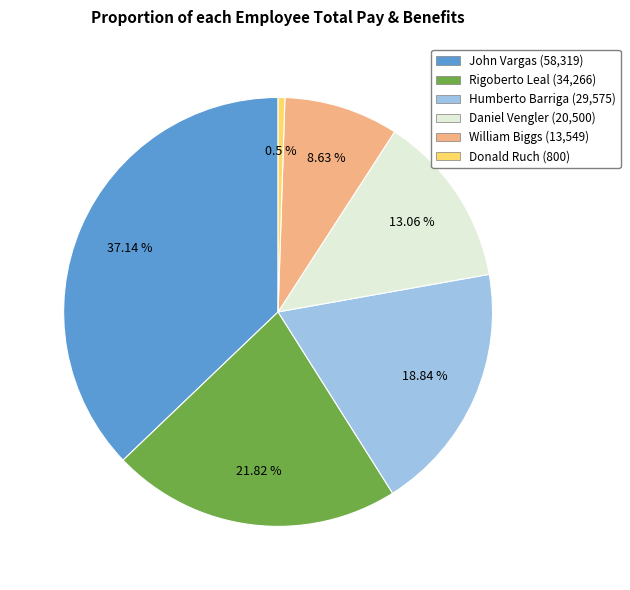

True or false: Humberto Barriga accounts for 19% of the total.

True